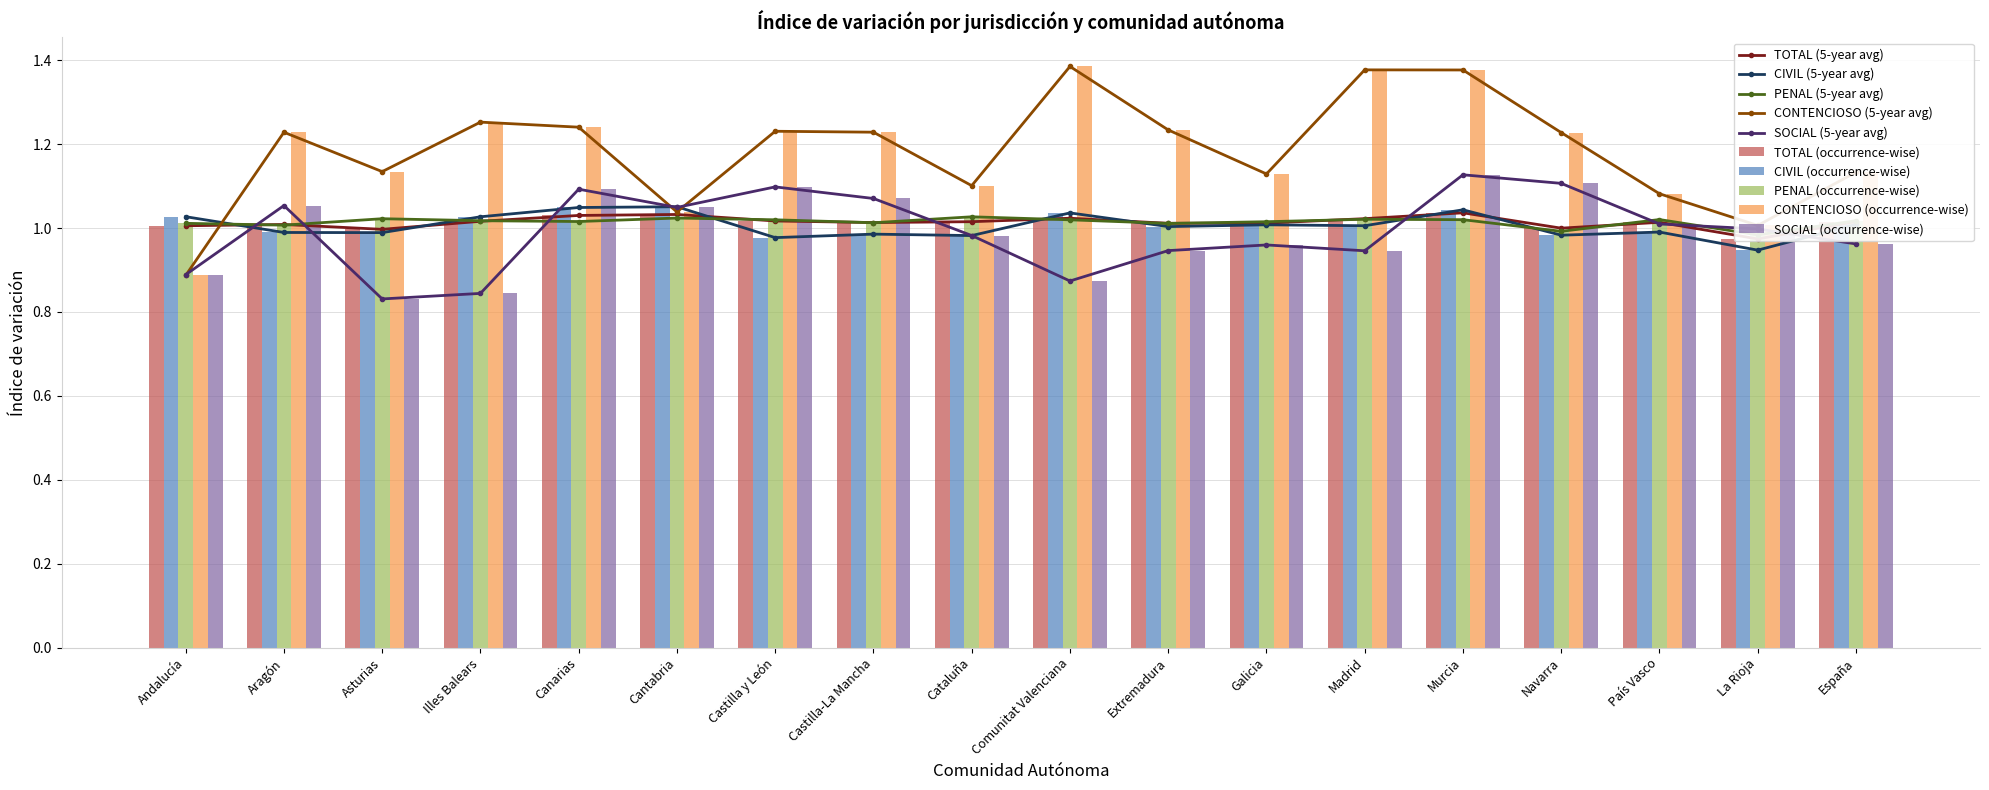

Is it true that SOCIAL equals 1.0 at La Rioja?

True